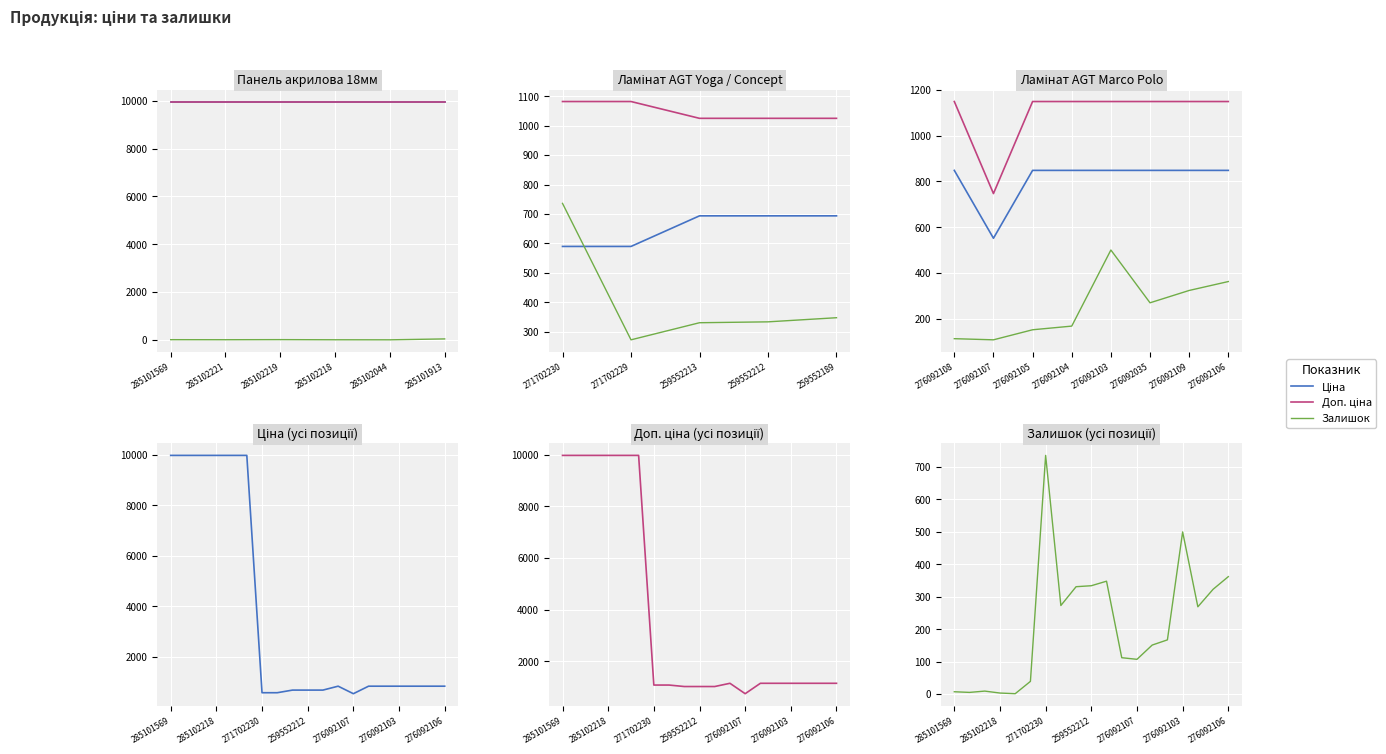

What is the difference between the second highest and minimum values in the Ціна series?

9423.5